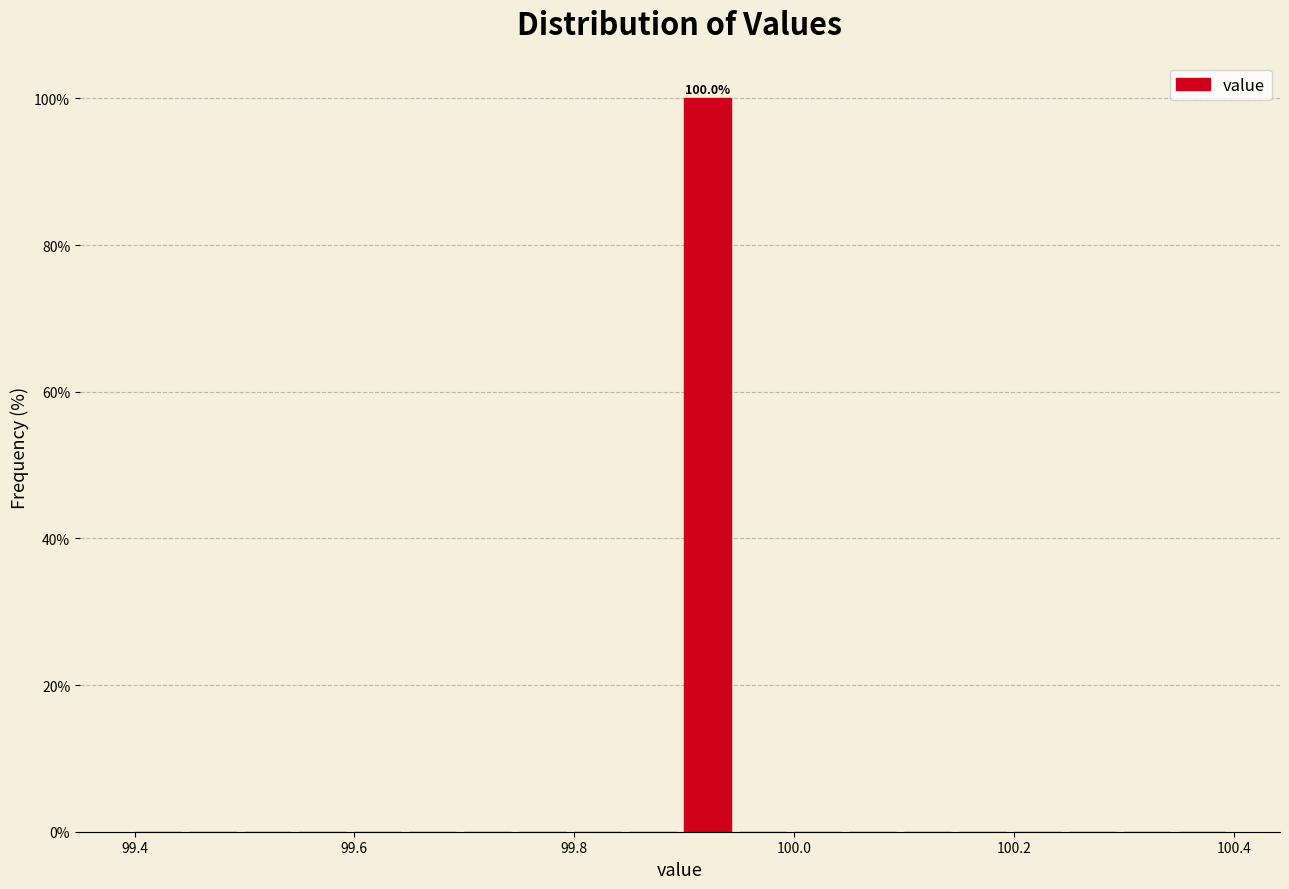

Around what value on the x-axis is the tallest bar? Give the approximate position of its centre, as read against the axis.

99.92